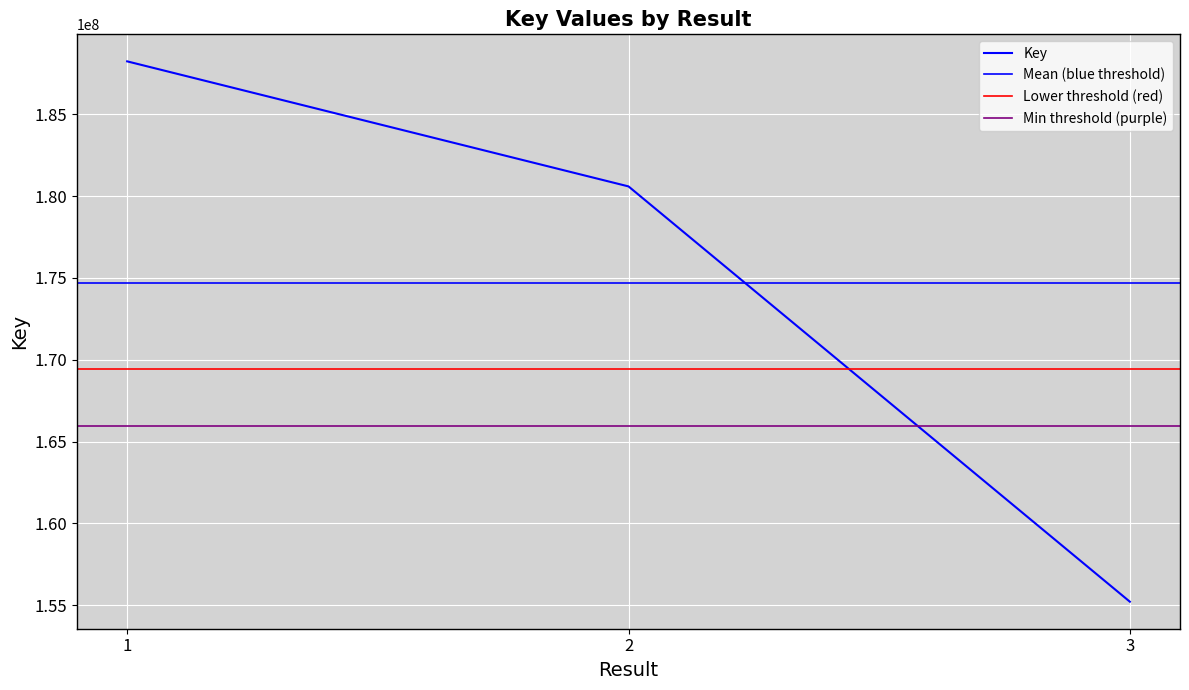

Count the values in the range 155209738 to 188237582.

3